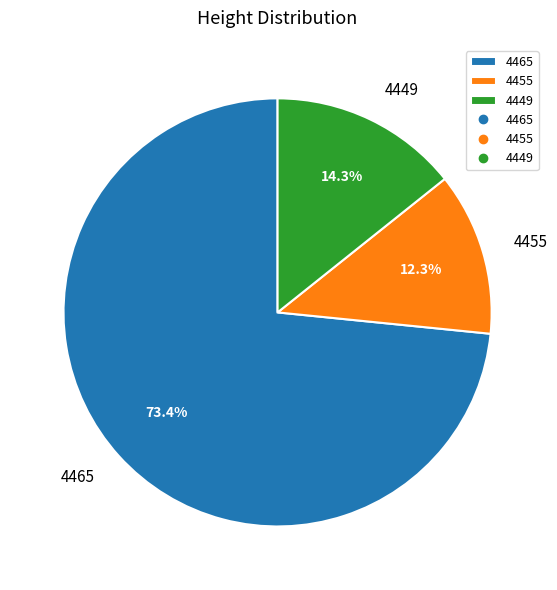

Rank the categories by value from lowest to highest.

4455, 4449, 4465